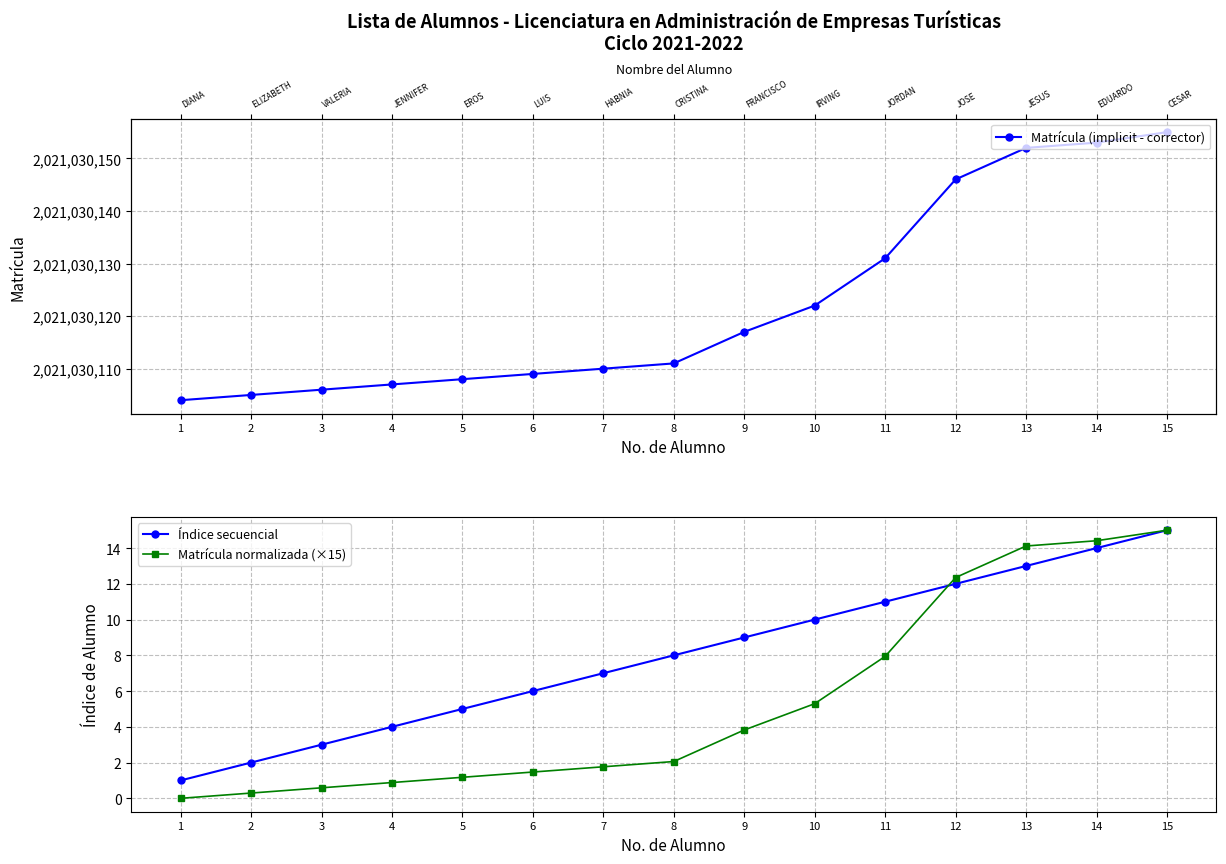

What are all the series names shown in the legend?

Matrícula (implicit - corrector), Índice secuencial, Matrícula normalizada (×15)